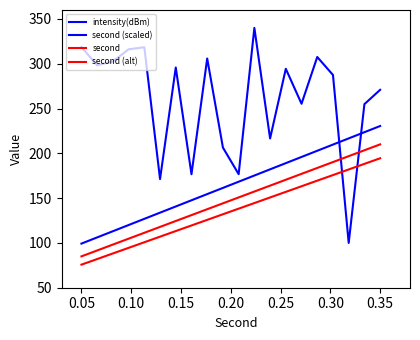

Rank the series by their maximum value, from highest to lowest.

intensity(dBm), second (scaled), second, second (alt)